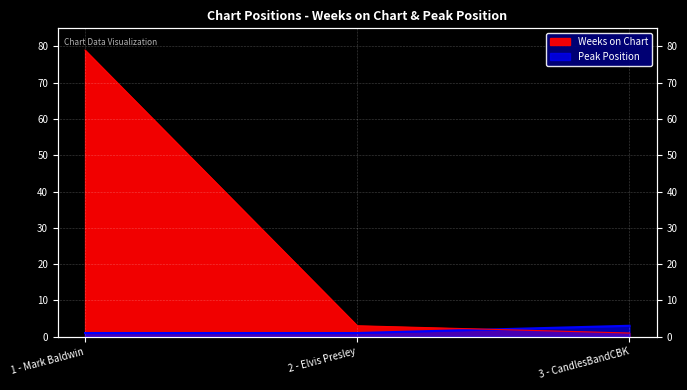

Where is Weeks on Chart nearest to the value 40?

2 - Elvis Presley